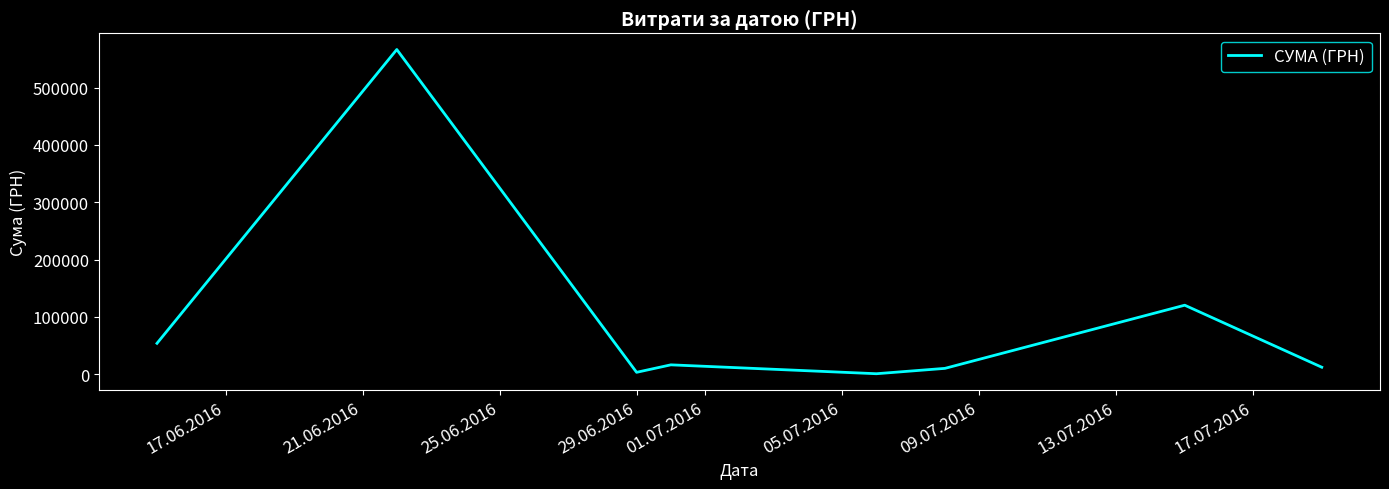

What is the difference between the maximum and minimum values?

565505.6